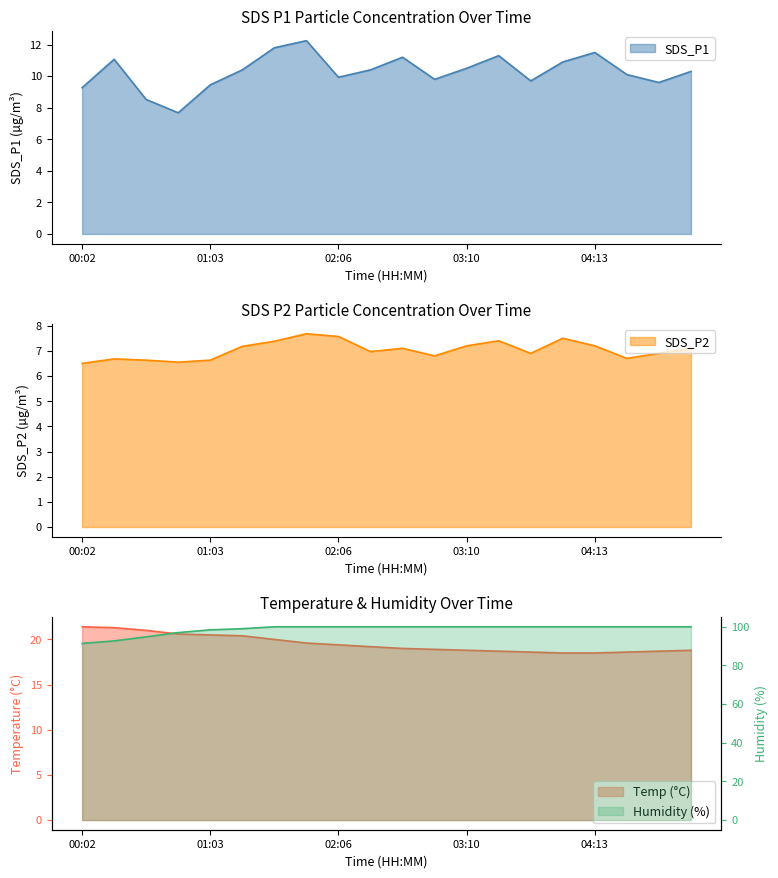

At which category is the sum across all series the highest?

01:51